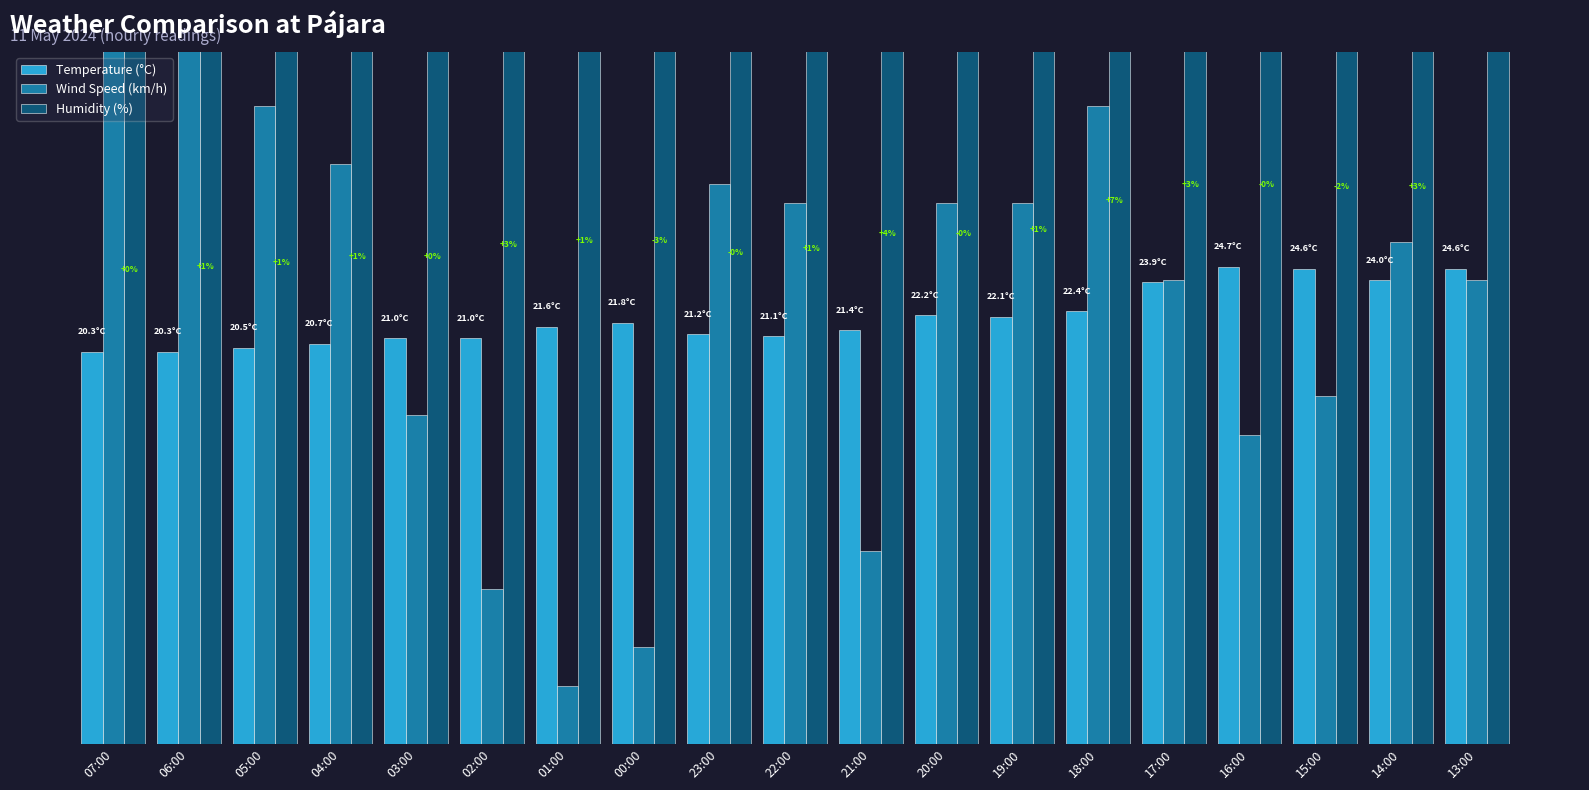

Is it true that Temperature (°C) equals 24.0 at 14:00?

True